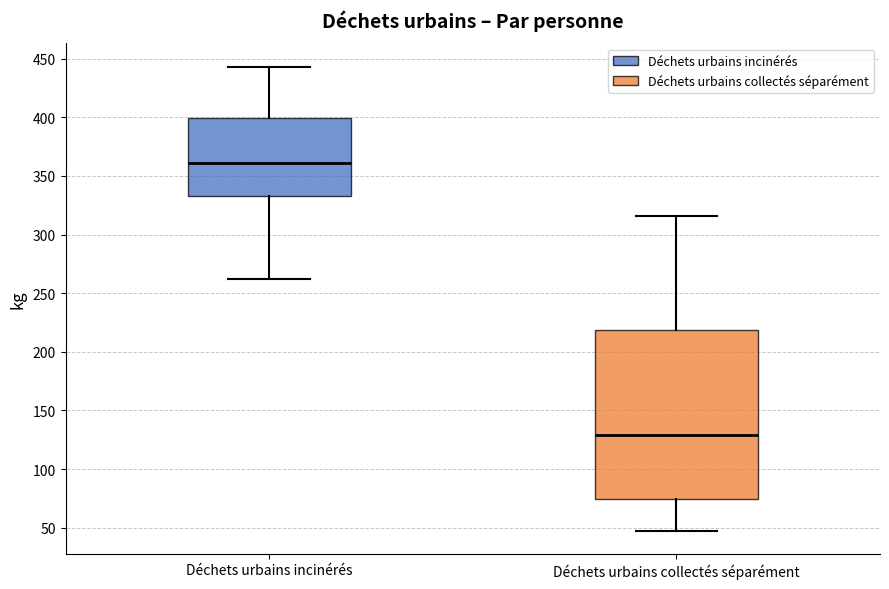

Which box's median line is the highest?

Déchets urbains incinérés